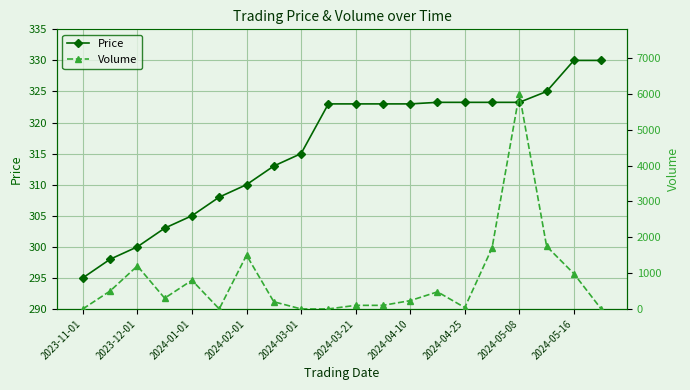

What is the difference between the maximum and minimum values in the Volume series?

6000.0